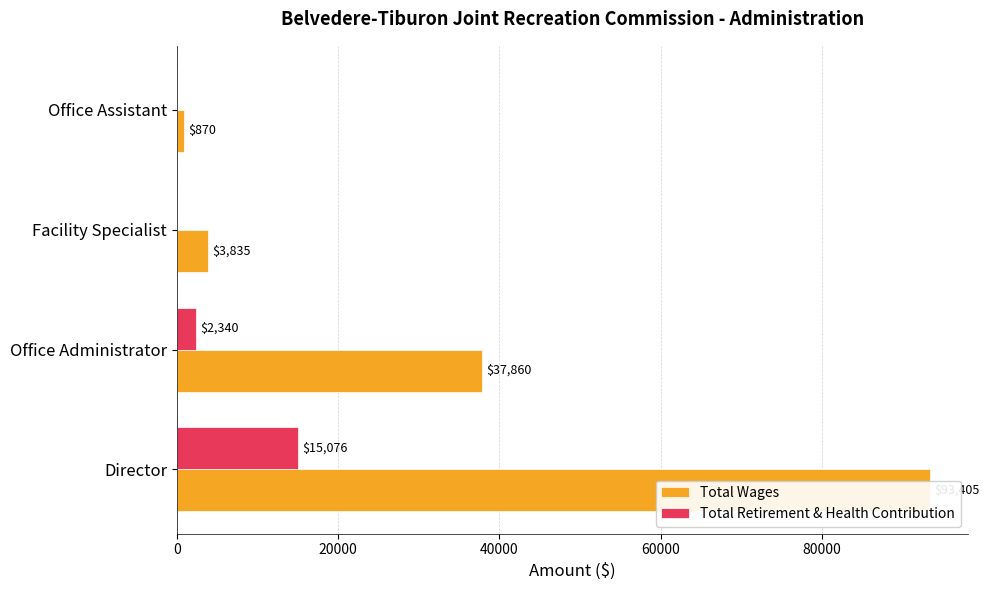

Which series changed the most between Office Administrator and Office Assistant?

Total Wages